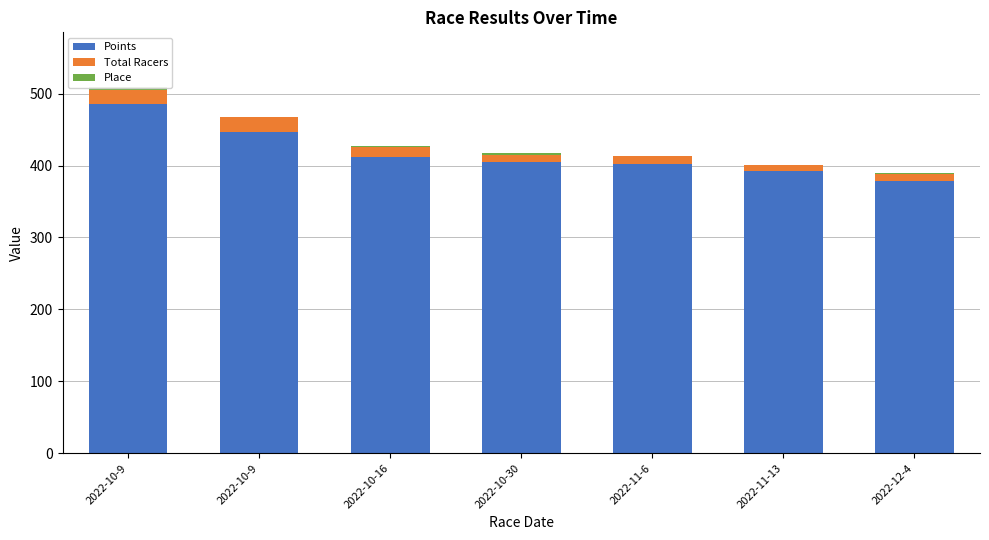

Count the Place values in the range 1 to 2.

6